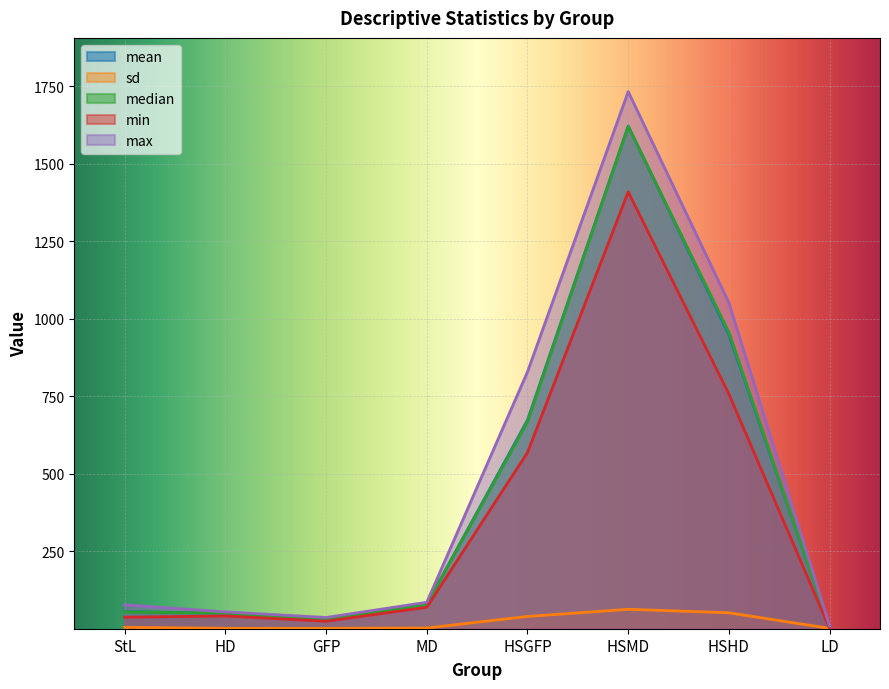

True or false: median has a value of 80.0 at MD.

True